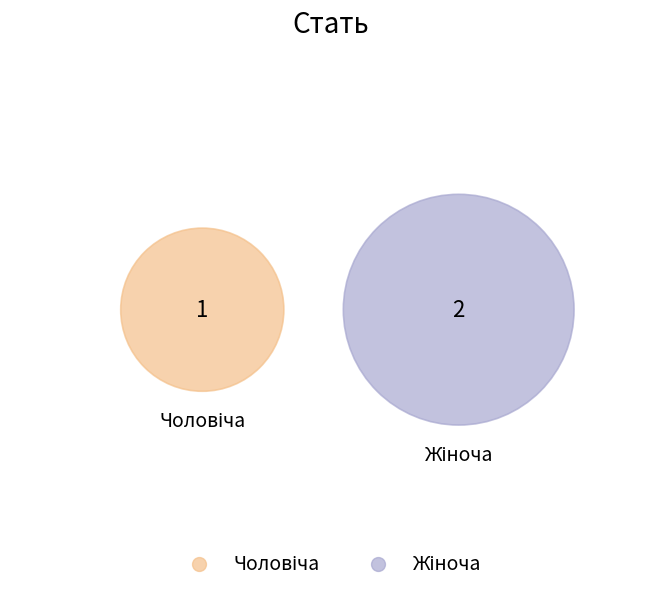

How many slices are in this pie chart?

2